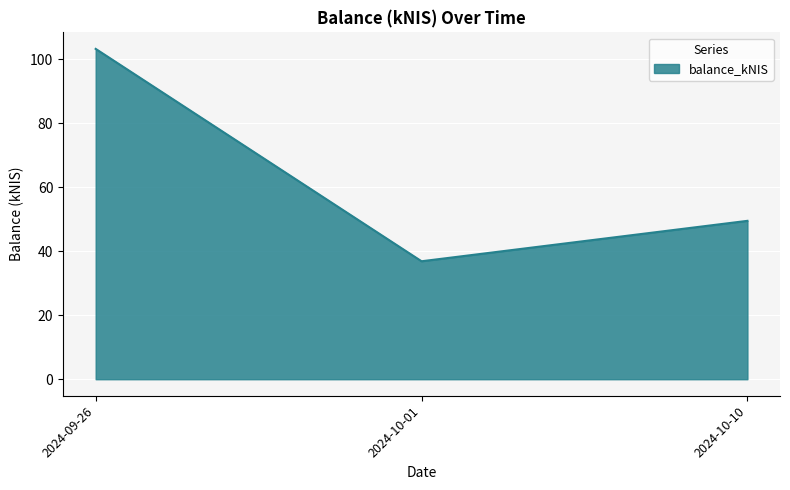

What is the average value?

63.2